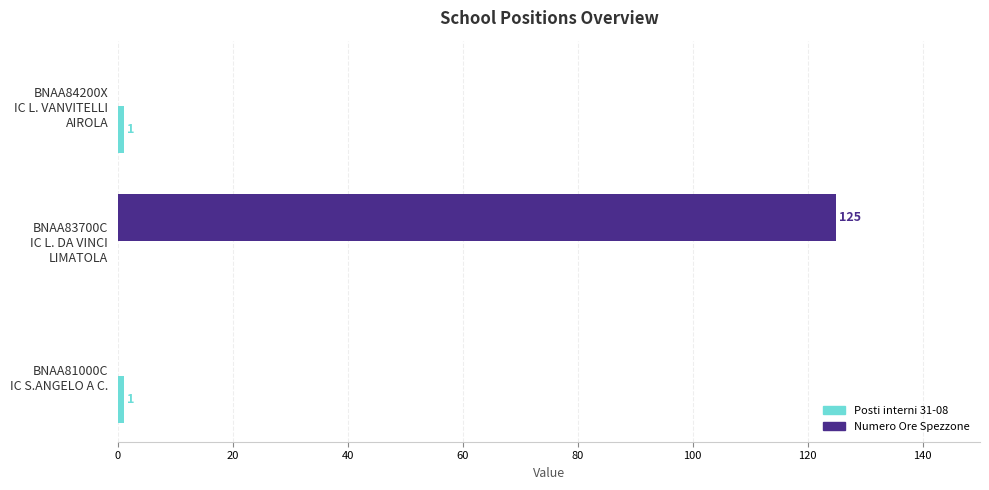

How many Numero Ore Spezzone values are between 0 and 125?

3